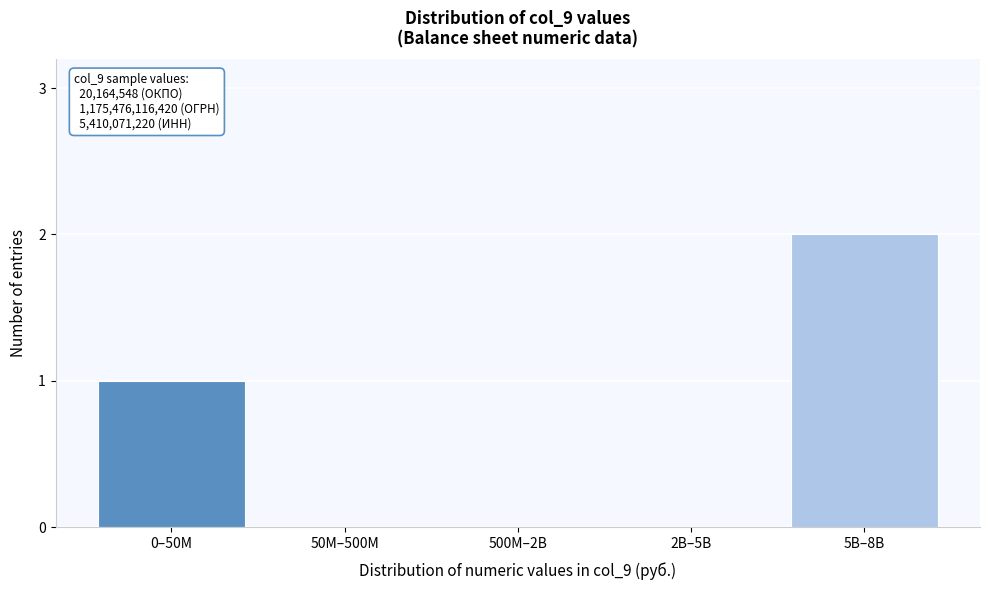

Reading left to right, list all the values displayed in this chart.

0–50M=1	50M–500M=0	500M–2B=0	2B–5B=0	5B–8B=2